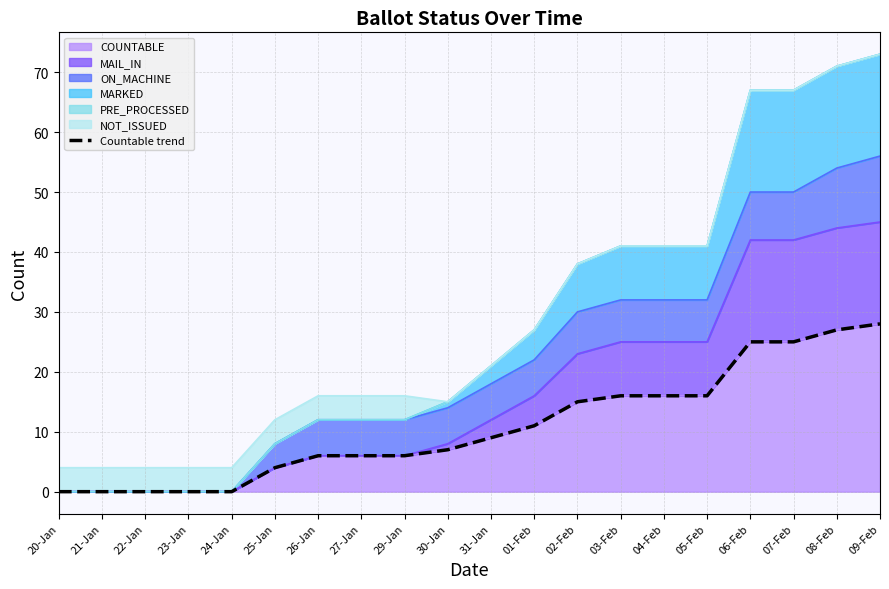

List the labels in order of value, largest first.

09-Feb, 08-Feb, 06-Feb, 07-Feb, 03-Feb, 04-Feb, 05-Feb, 02-Feb, 01-Feb, 31-Jan, 30-Jan, 26-Jan, 27-Jan, 29-Jan, 25-Jan, 20-Jan, 21-Jan, 22-Jan, 23-Jan, 24-Jan